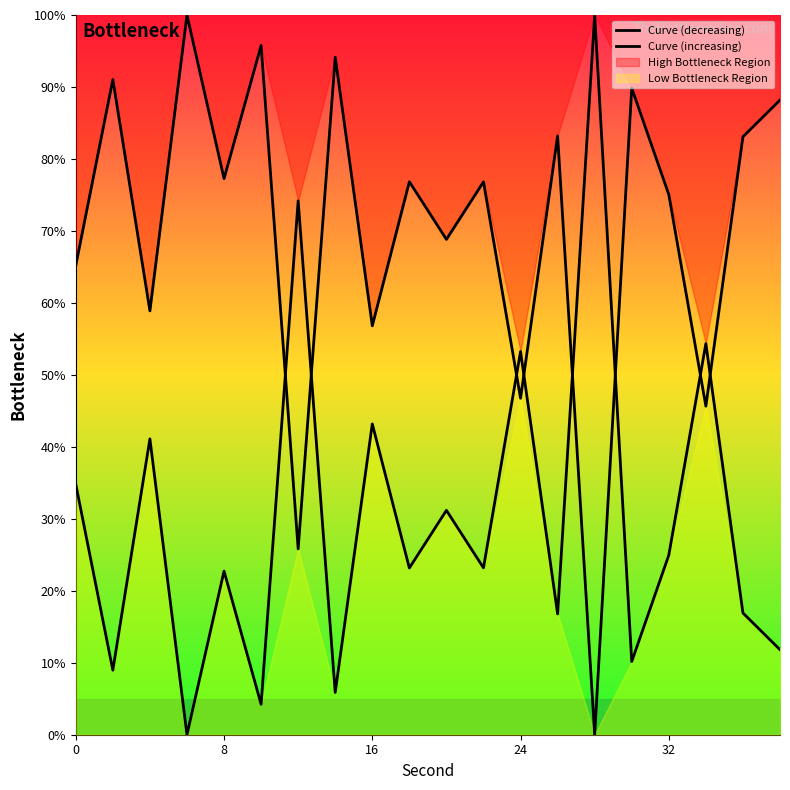

How many values in Curve (increasing) are above zero?

19